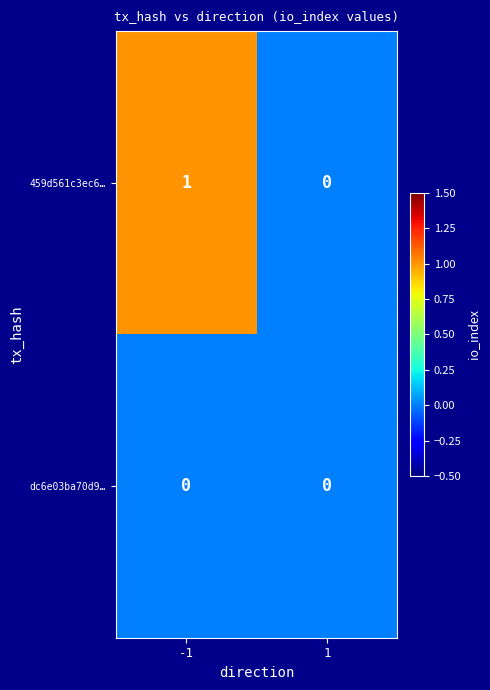

How many distinct data groups are displayed?

2